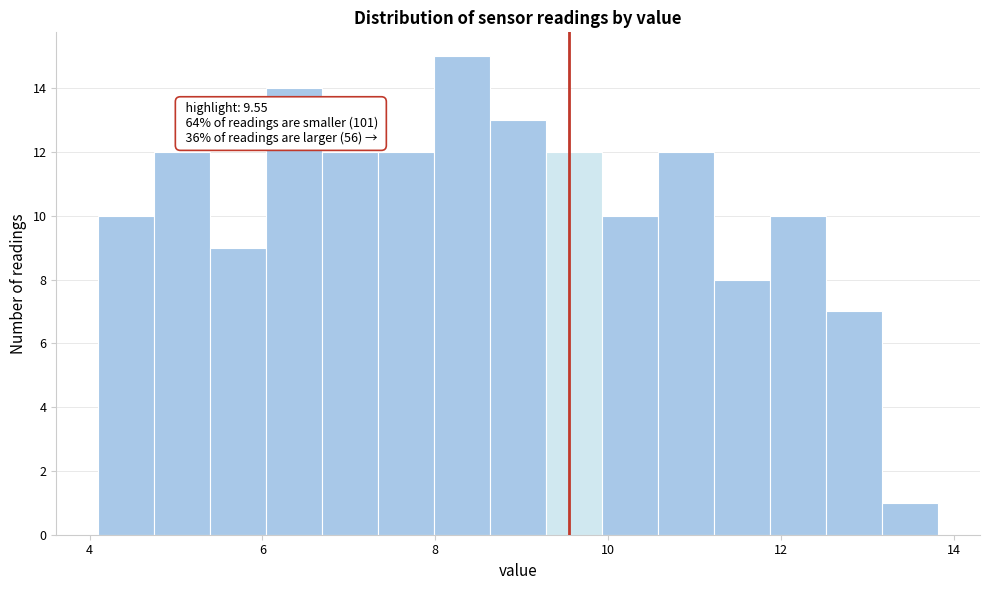

Read against the x-axis, roughly where is the centre of the tallest bar?

8.4